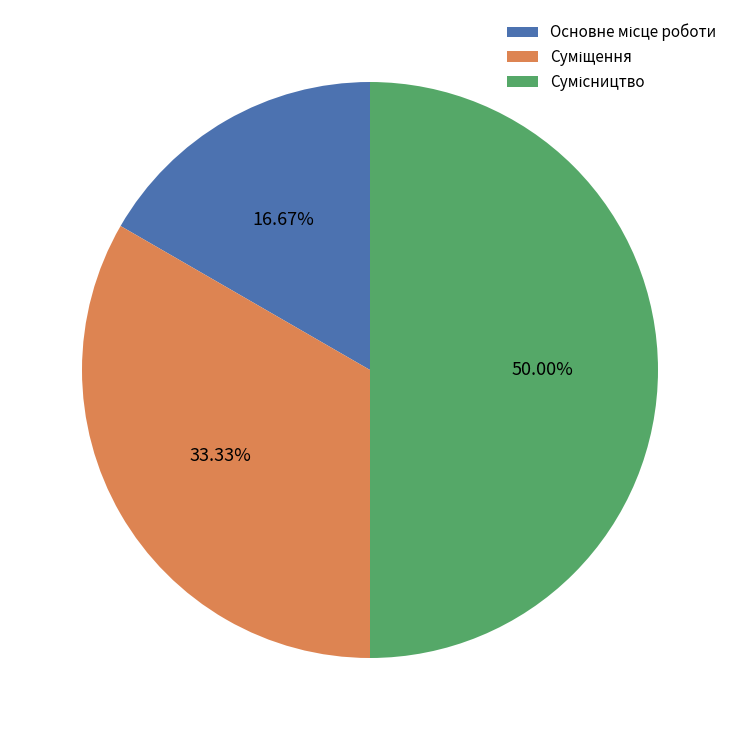

How many segments does this pie chart have?

3